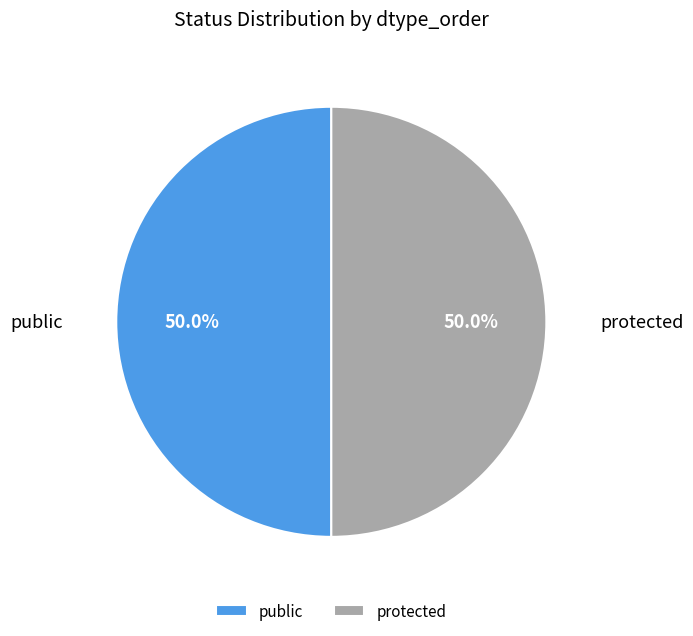

What is the ratio of the value at public to the value at protected?

1.0